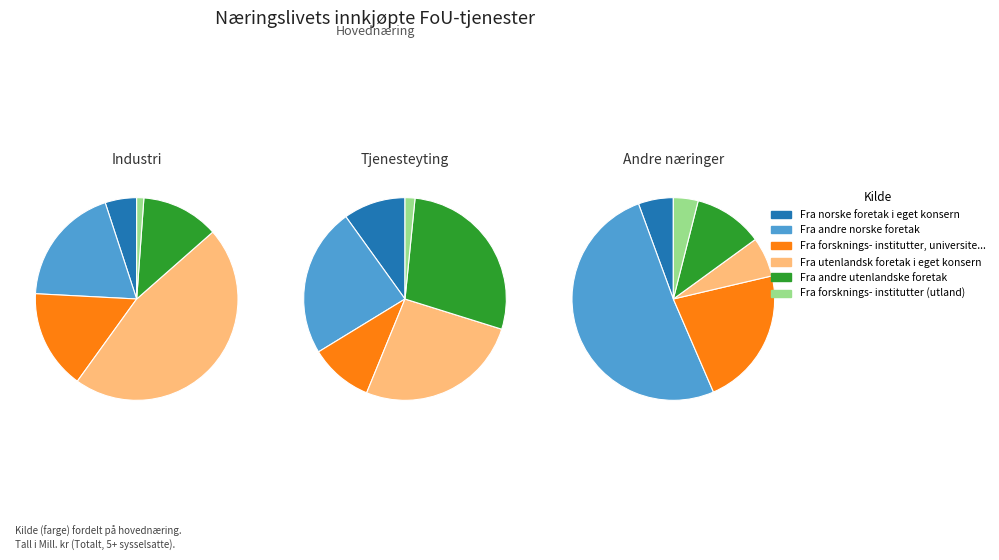

Does any single category account for the majority?

No